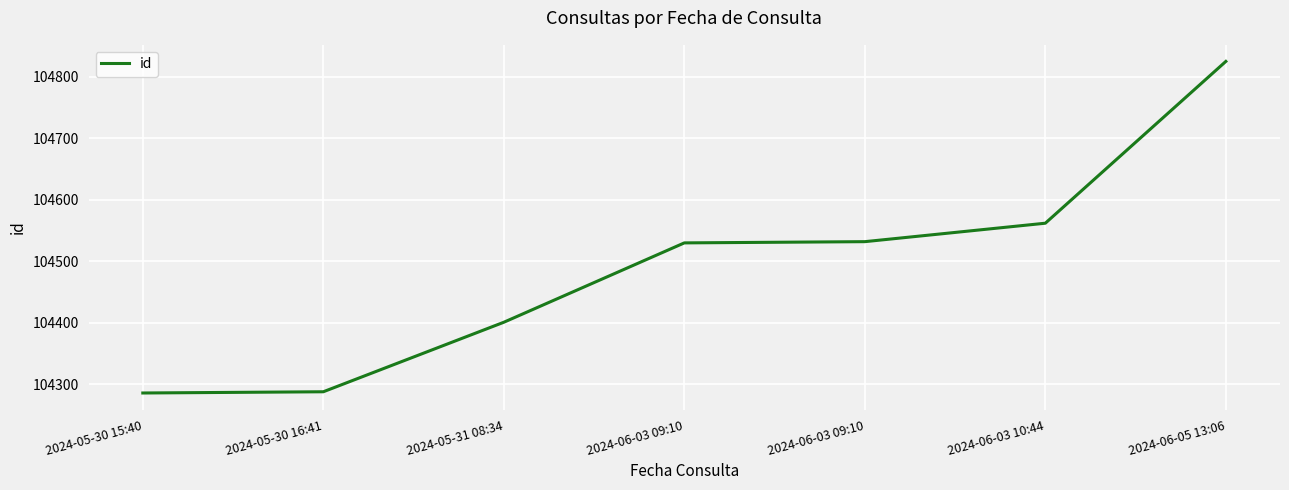

List the labels in order of value, smallest first.

2024-05-30 15:40, 2024-05-30 16:41, 2024-05-31 08:34, 2024-06-03 09:10, 2024-06-03 09:10, 2024-06-03 10:44, 2024-06-05 13:06